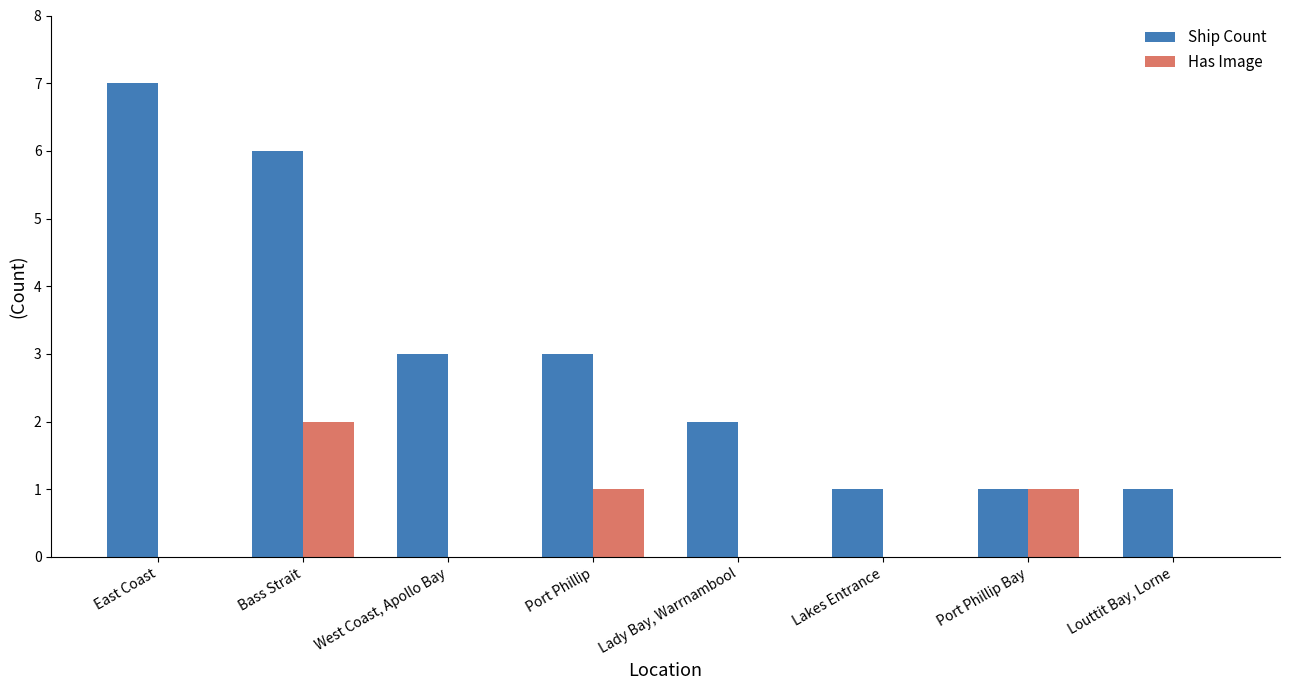

What is the sum of all Ship Count values?

24